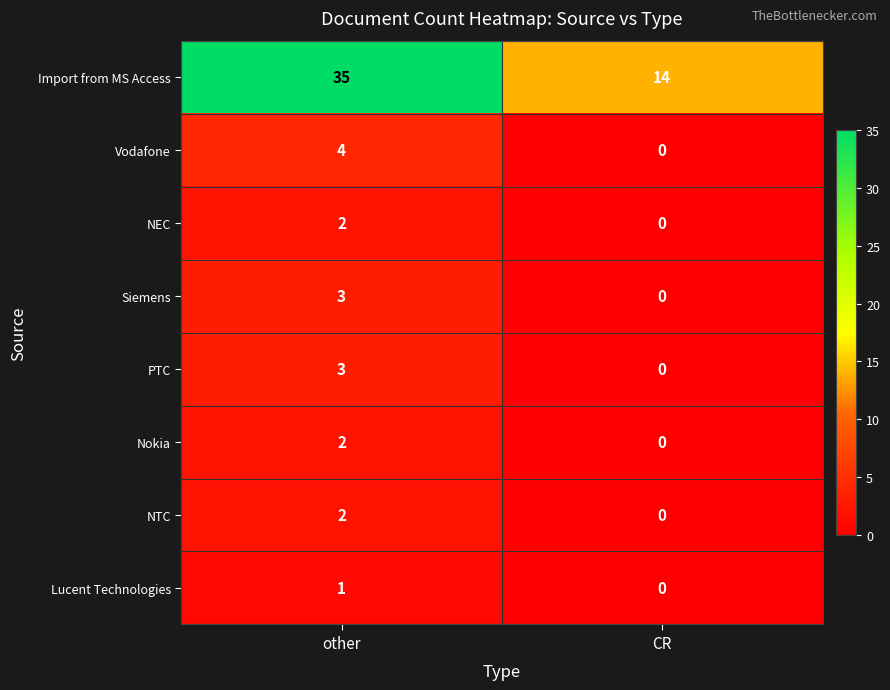

At which category is the sum across all series the highest?

other